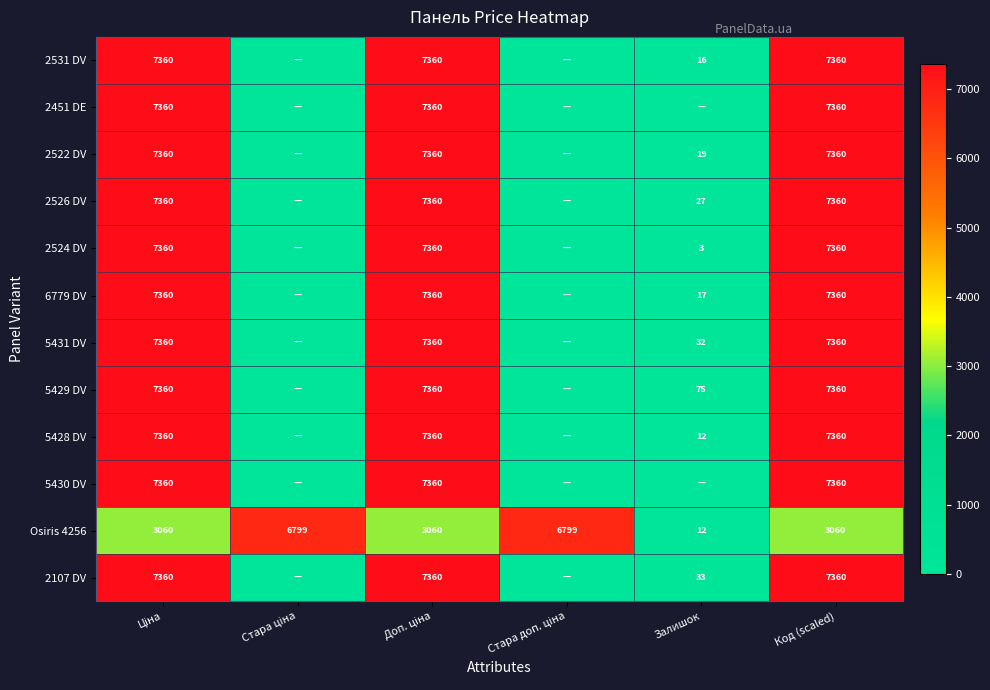

What is the difference between the 6779 DV values at Залишок and Код (scaled)?

7343